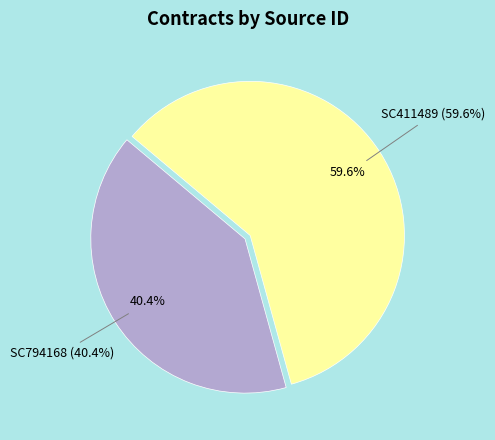

How much of the chart is everything except SC411489?

40.4%